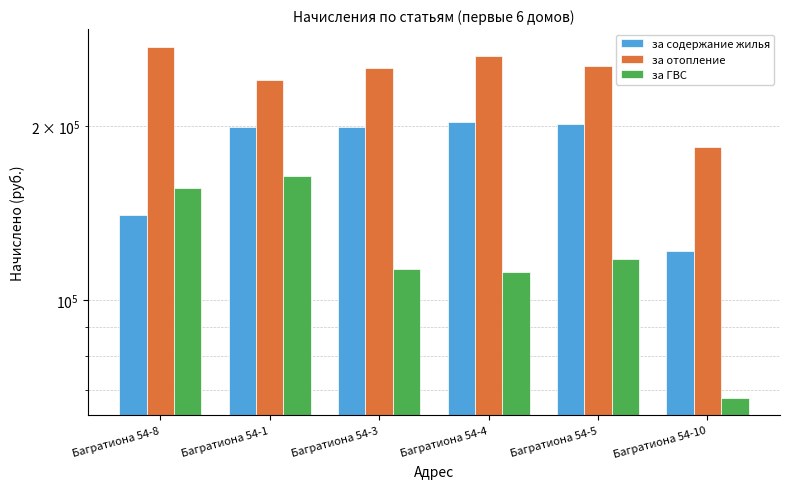

At which label does за отопление reach its peak?

Багратиона 54-8